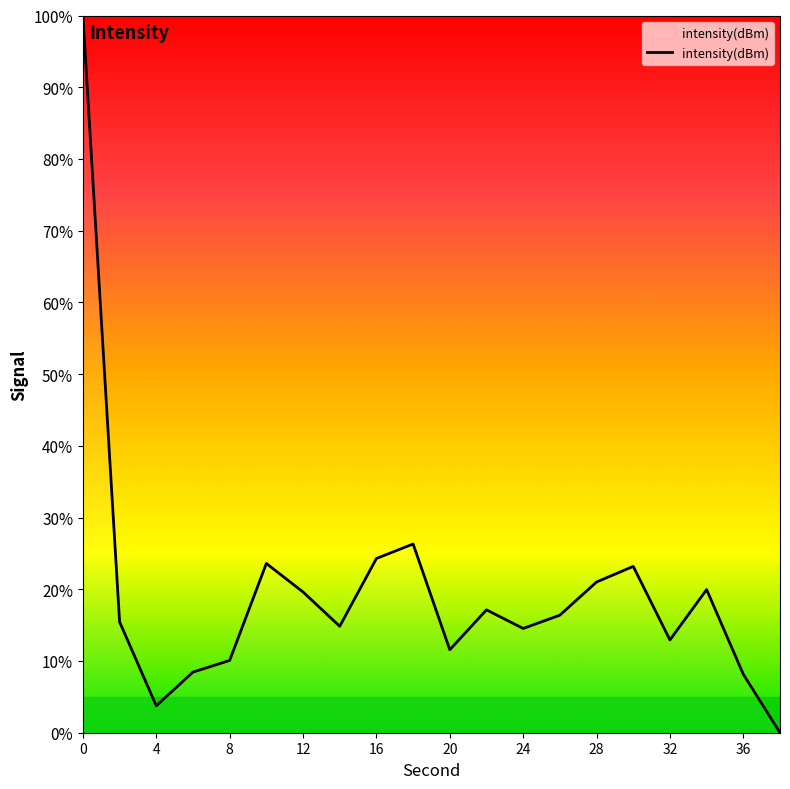

What is the difference between the maximum and minimum values?

100.0